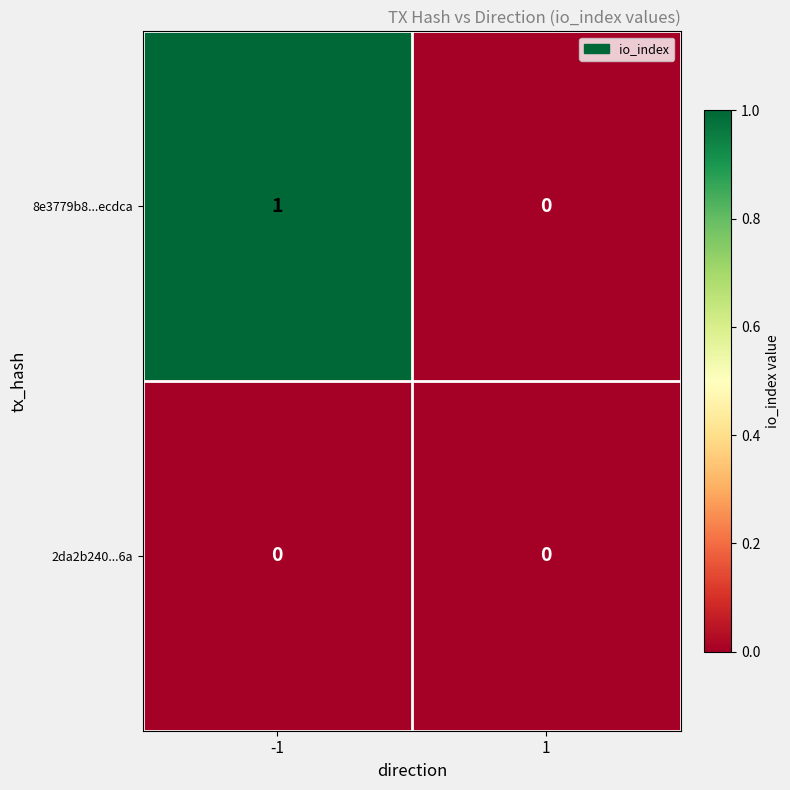

List the series in order of their peak value, lowest first.

2da2b240...6a, 8e3779b8...ecdca